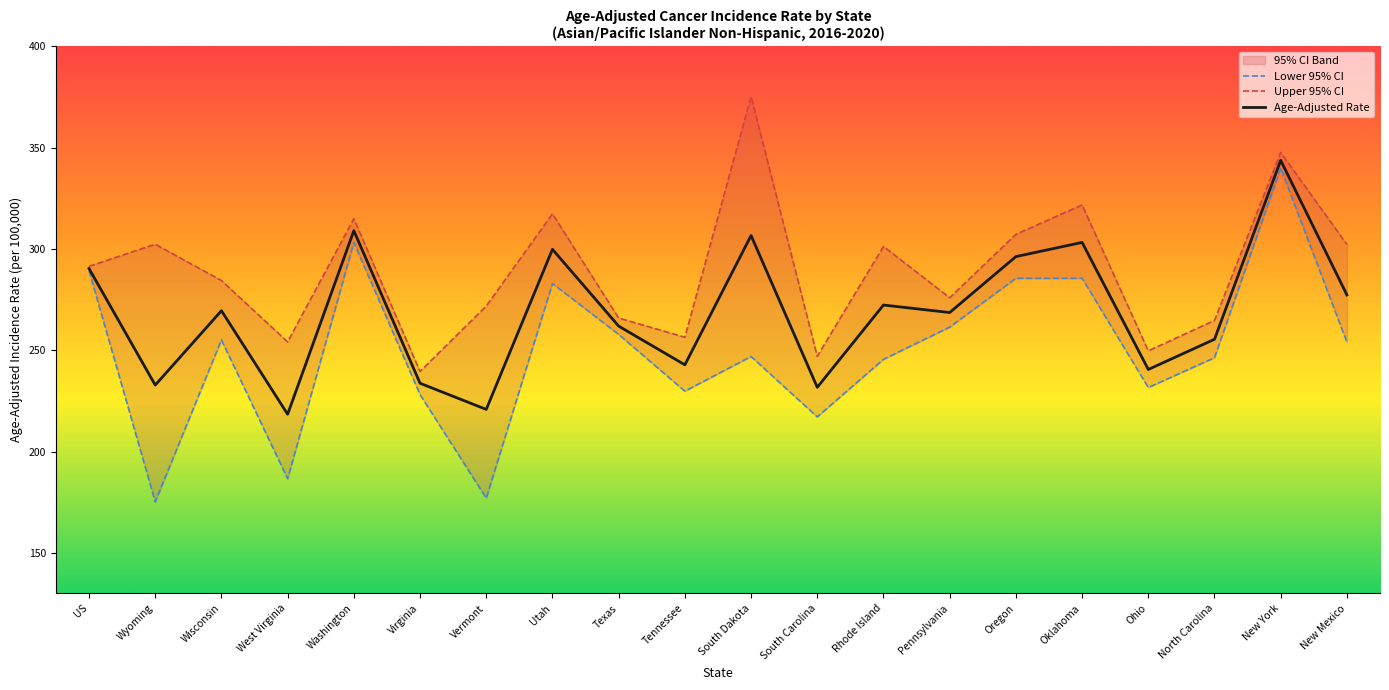

At which label does Lower 95% CI reach its peak?

New York